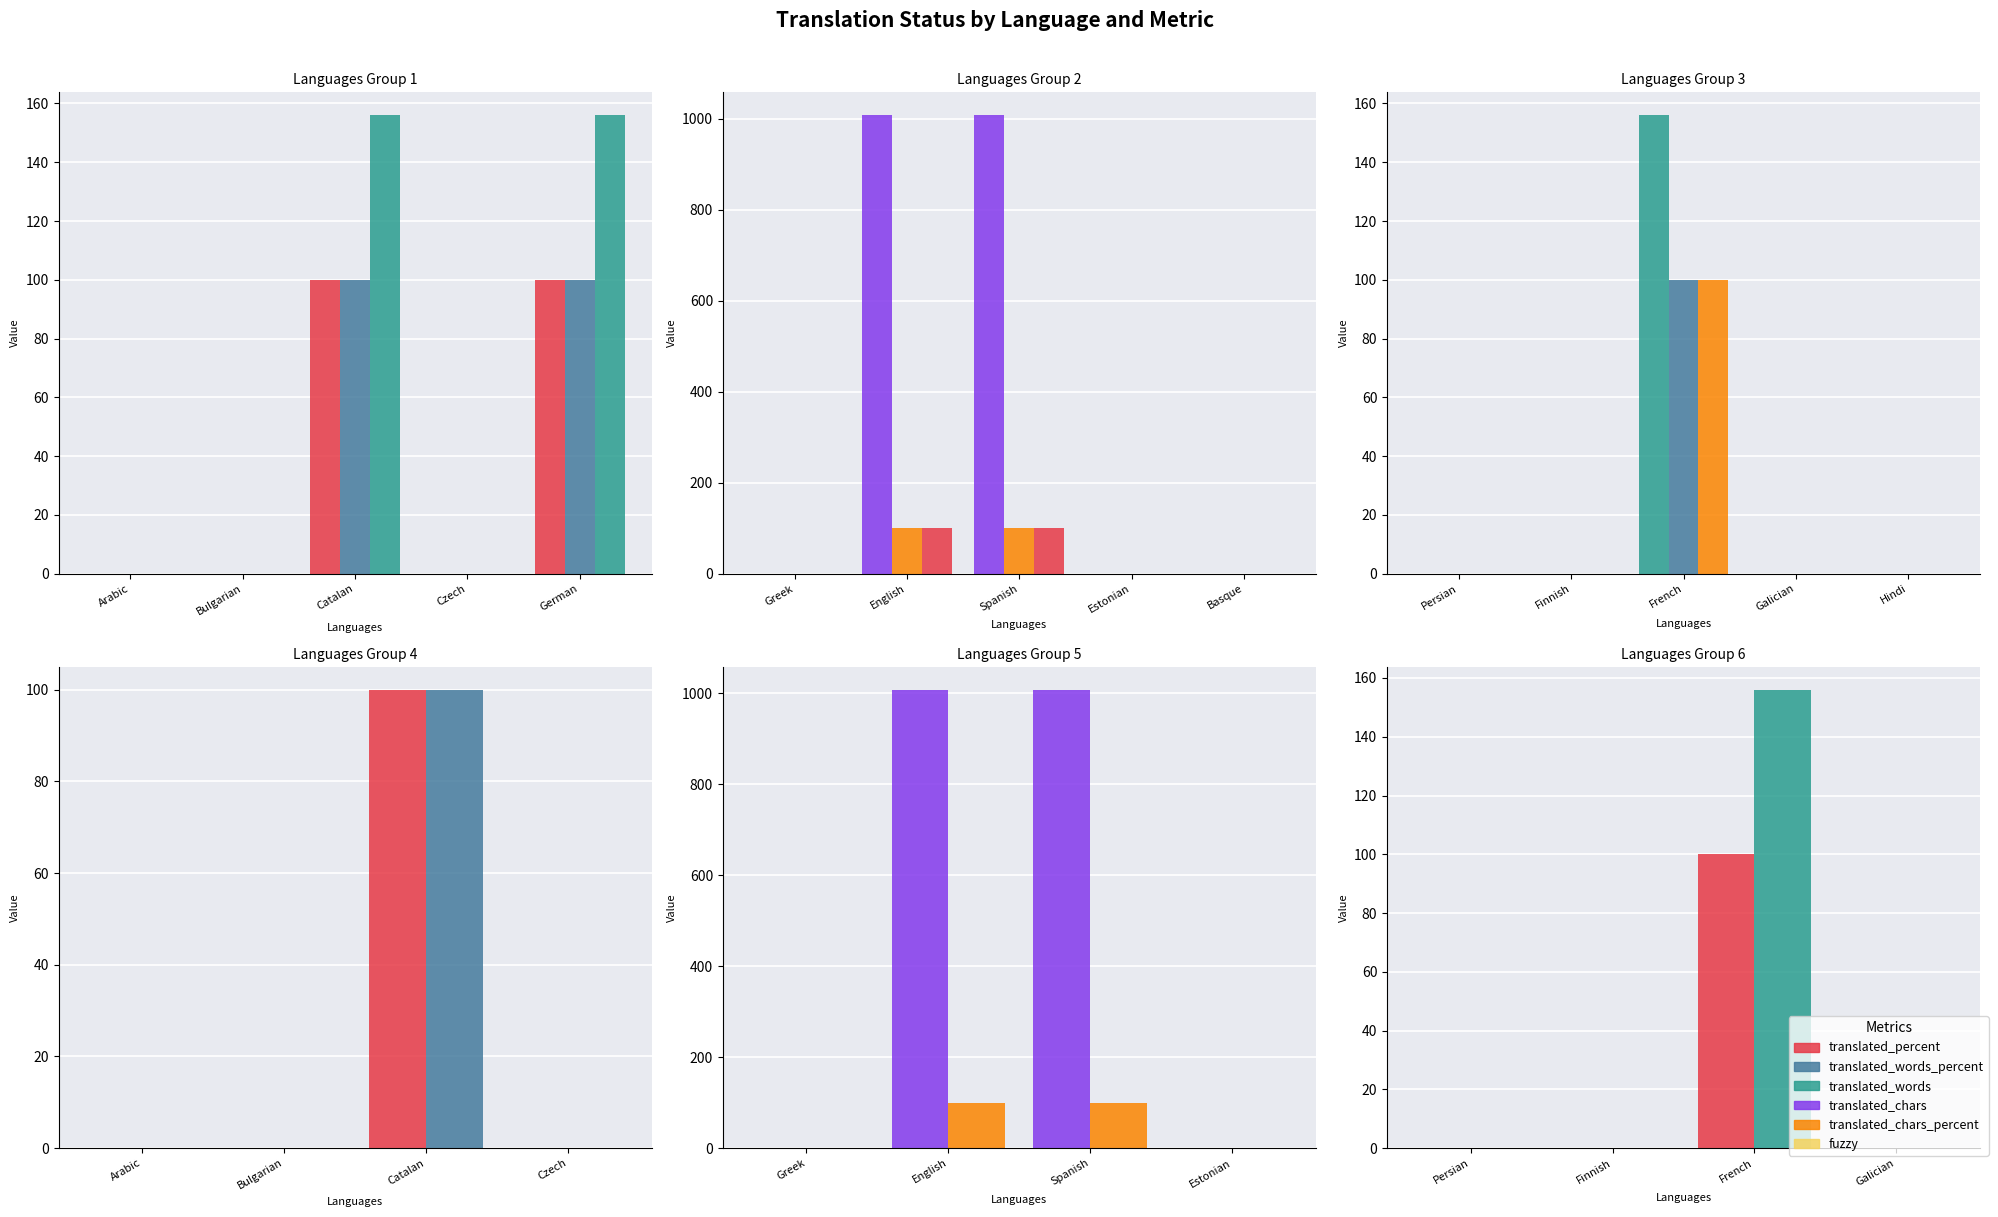

What is the difference between the maximum and minimum values in the translated_words_percent series?

100